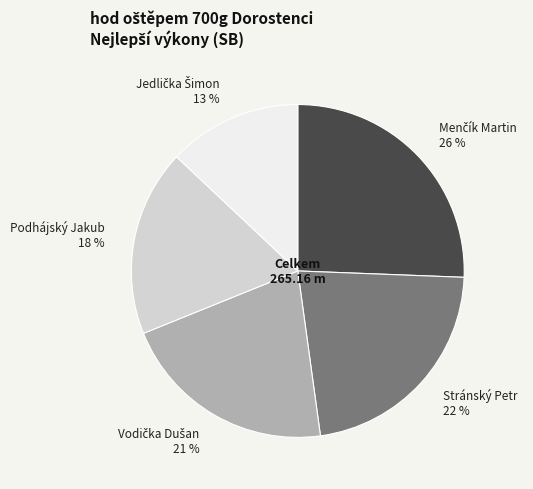

Is there a majority slice in this chart?

No